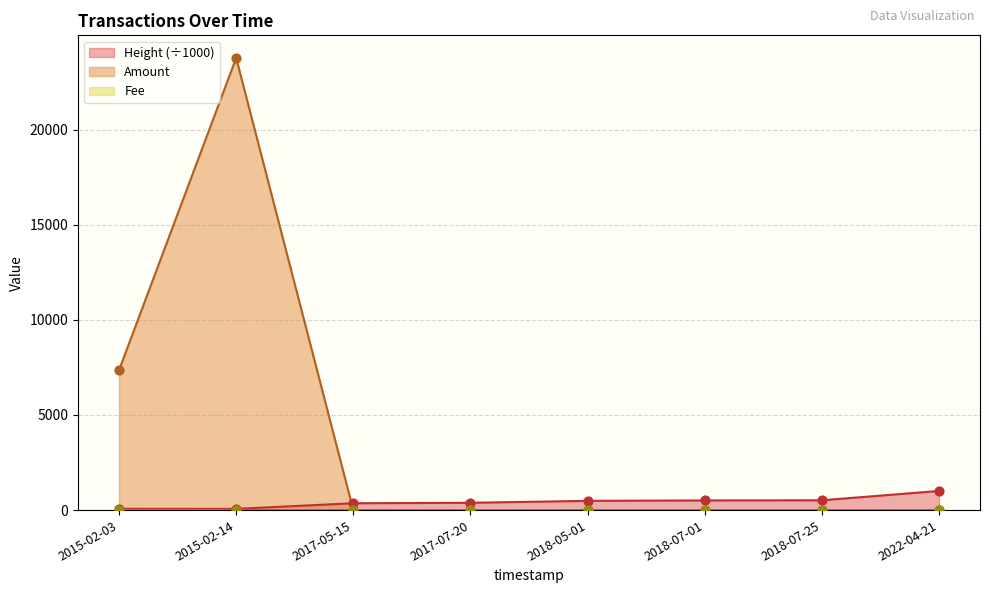

What is the total value across all series at 2015-02-03?

7420.8